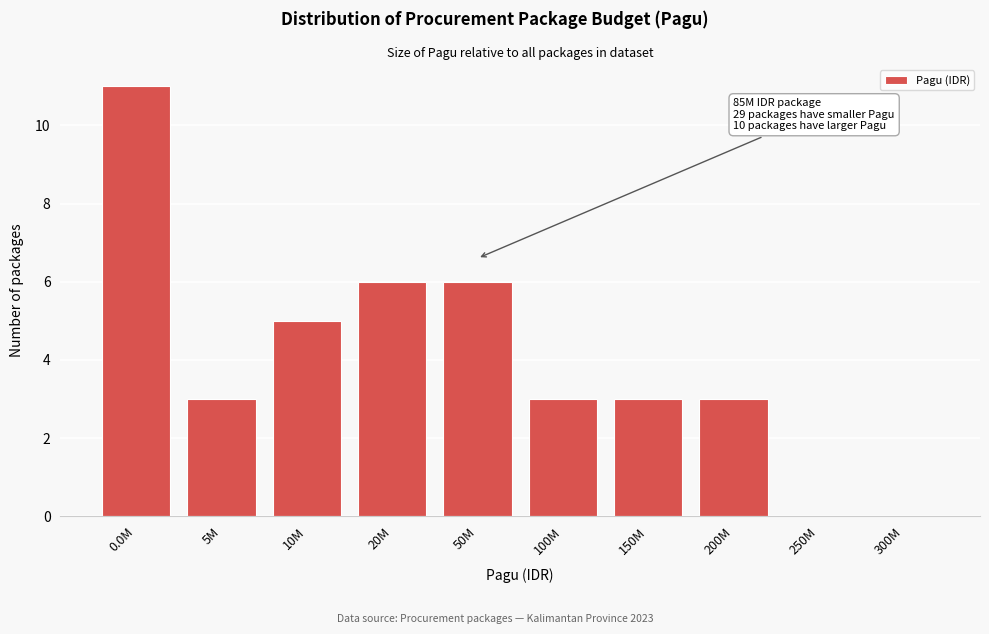

Reading left to right, transcribe all the data shown in this chart.

0.0M=11	5M=3	10M=5	20M=6	50M=6	100M=3	150M=3	200M=3	250M=0	300M=0